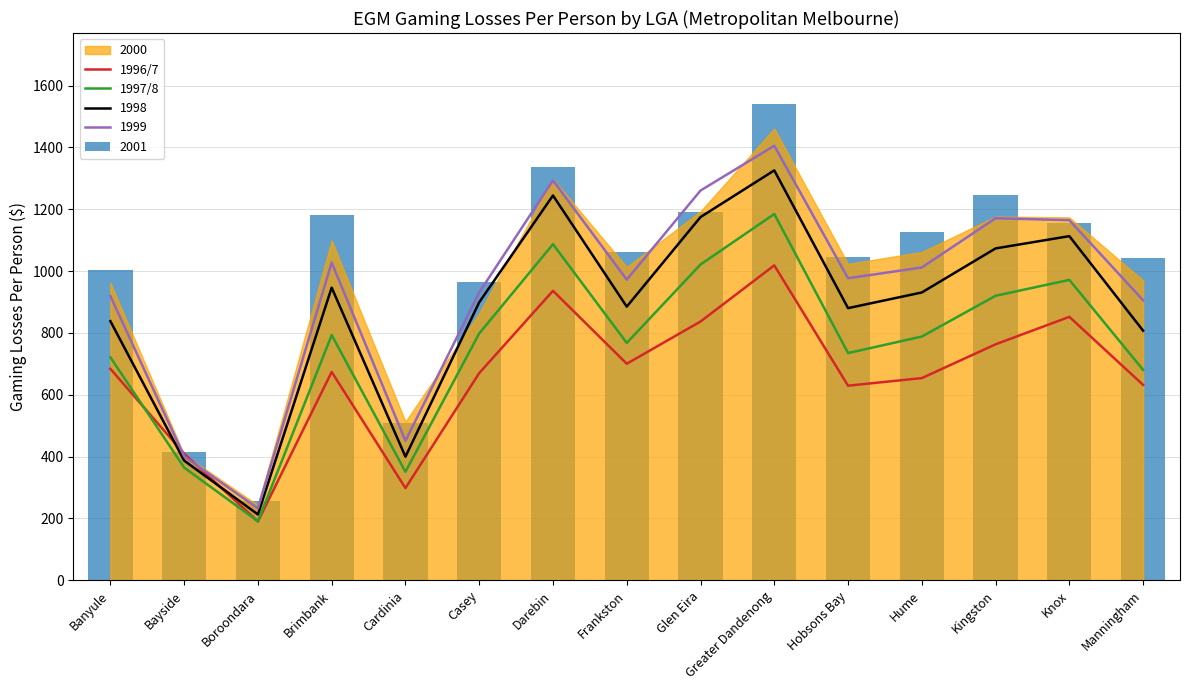

At which label does 1996/7 first exceed 673?

Banyule